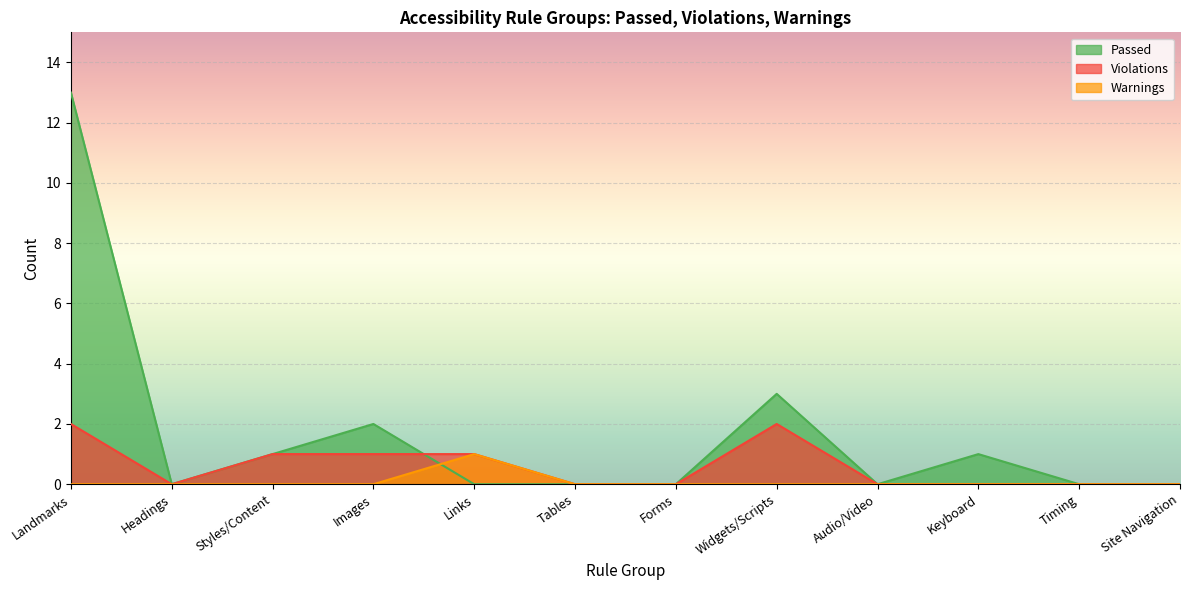

How many values in Violations are above zero?

5